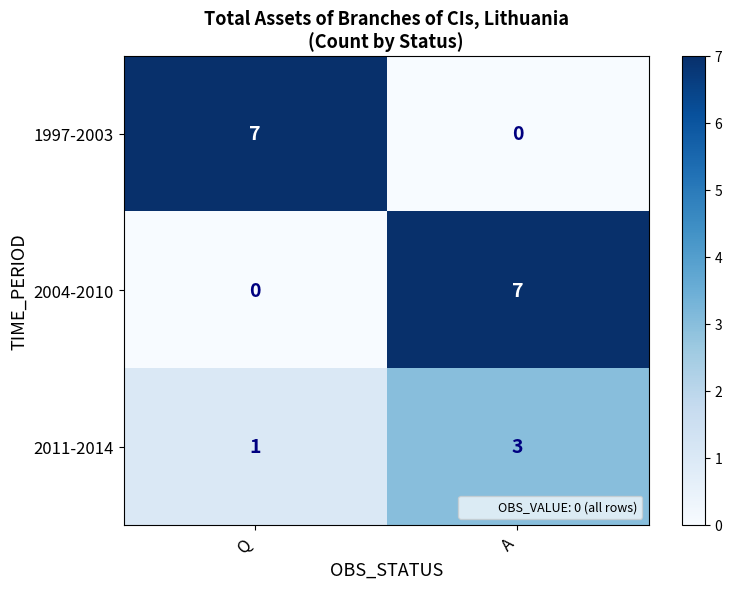

What is the difference between the highest and lowest values at Q?

7